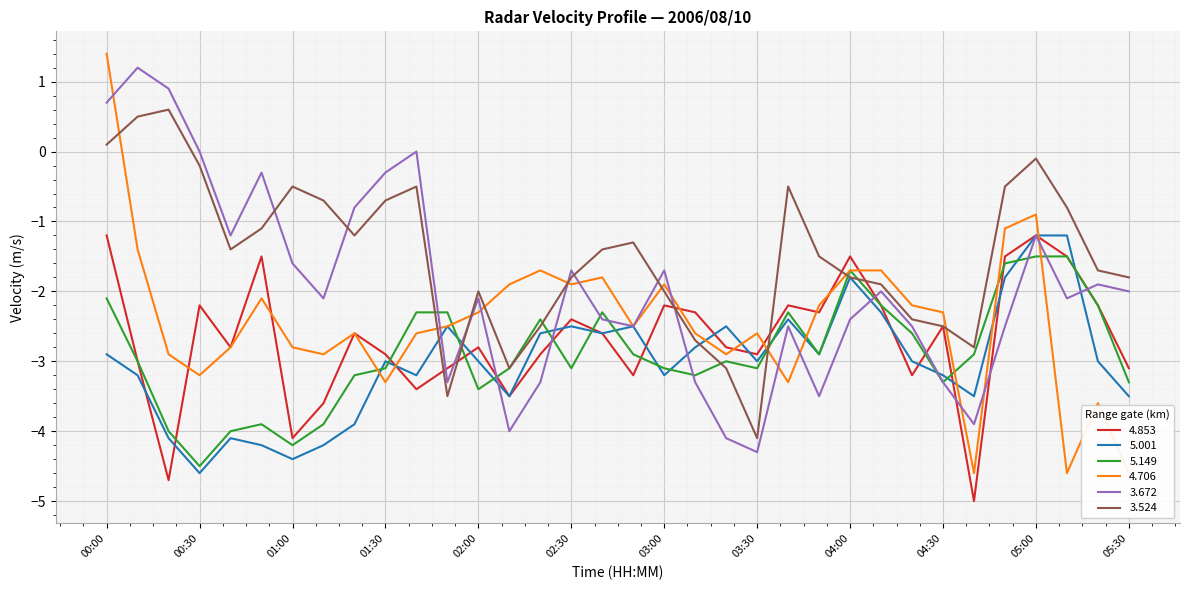

What is the difference between the maximum and minimum values in the 5.149 series?

3.0